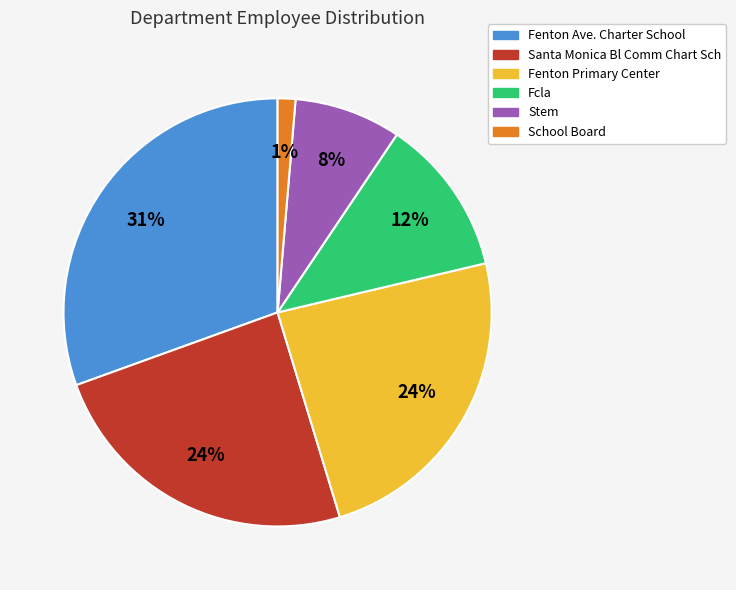

Does Fcla represent more than half of the total?

No